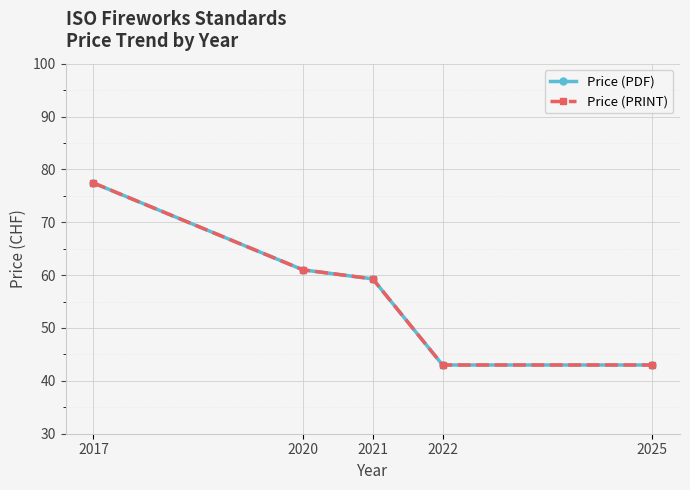

Rank the categories by Price (PRINT) value from lowest to highest.

2022, 2025, 2021, 2020, 2017